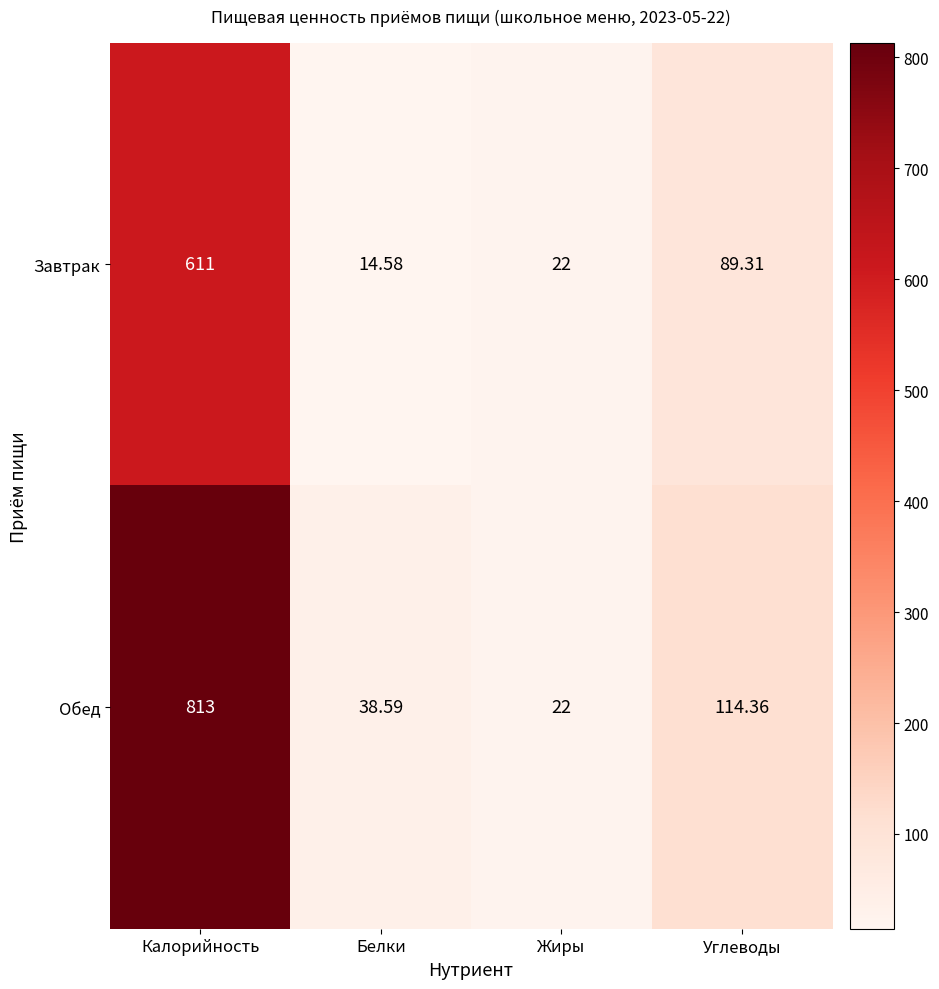

List the labels in order of Обед value, largest first.

Калорийность, Углеводы, Белки, Жиры